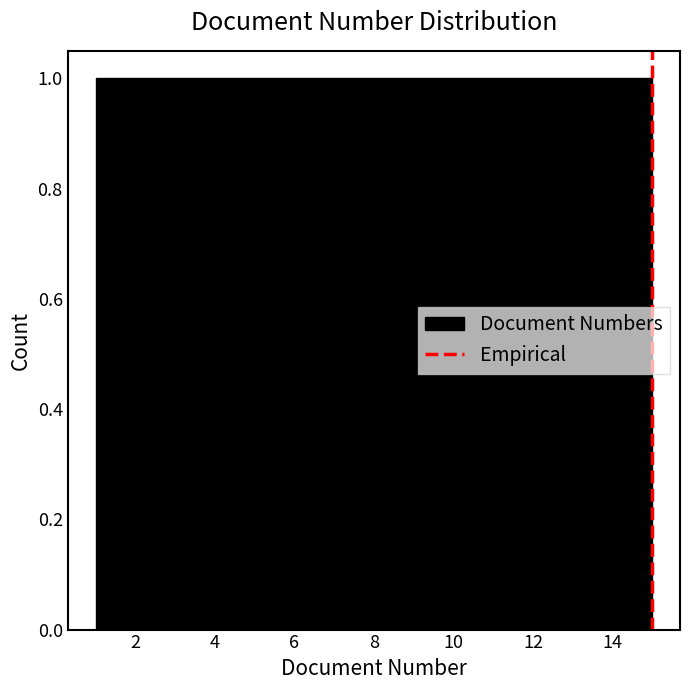

Reading left to right, list every bar in this chart as the range it spans on the x-axis followed by its height. Neither the bar edges nor the heights are printed on the chart, so give them approximately, as read against the axes.

1.0 to 2.0: 1
2.0 to 2.8: 1
2.8 to 3.8: 1
3.8 to 4.8: 1
4.8 to 5.6: 1
5.6 to 6.6: 1
6.6 to 7.6: 1
7.6 to 8.4: 1
8.4 to 9.4: 1
9.4 to 10.4: 1
10.4 to 11.2: 1
11.2 to 12.2: 1
12.2 to 13.2: 1
13.2 to 14.0: 1
14.0 to 15.0: 1